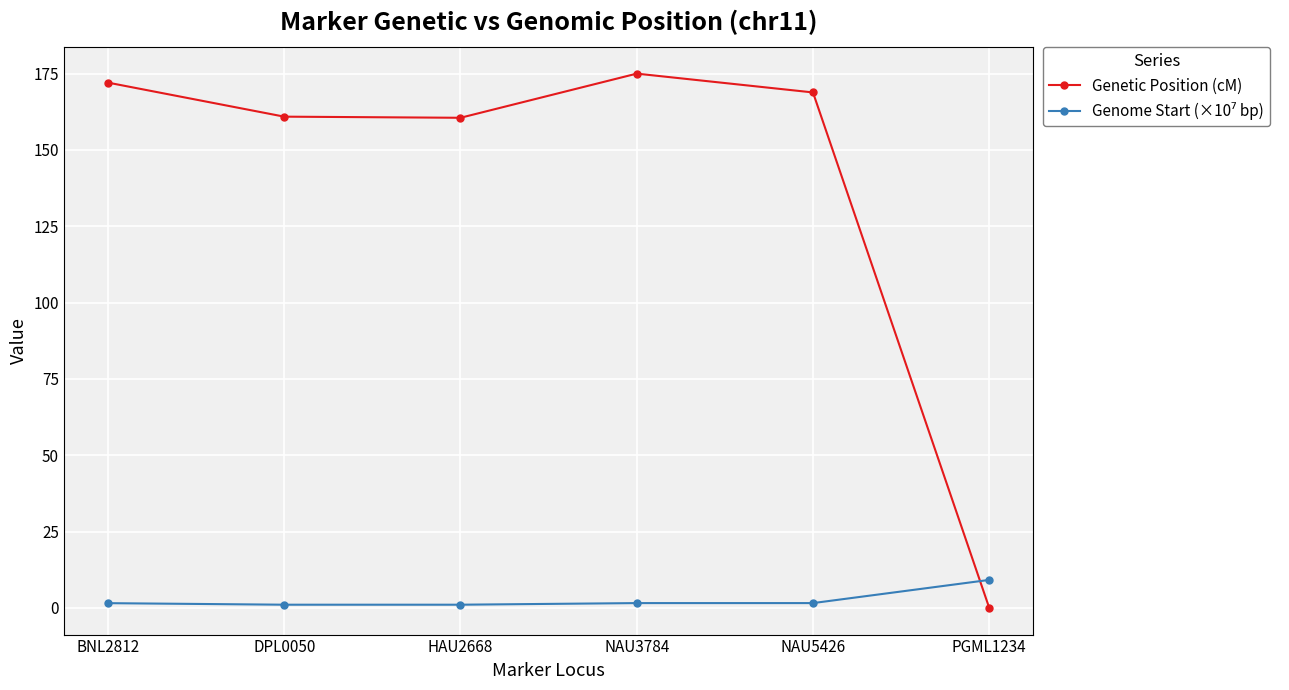

Is it true that Genetic Position (cM) equals 160.5 at HAU2668?

True